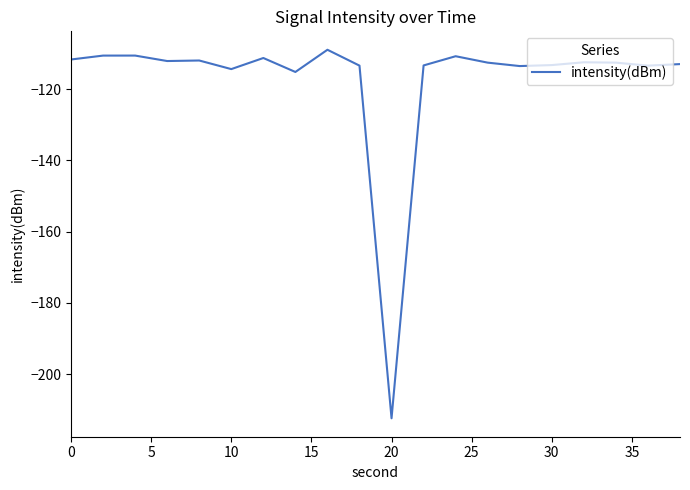

What is the greatest value displayed?

-109.0